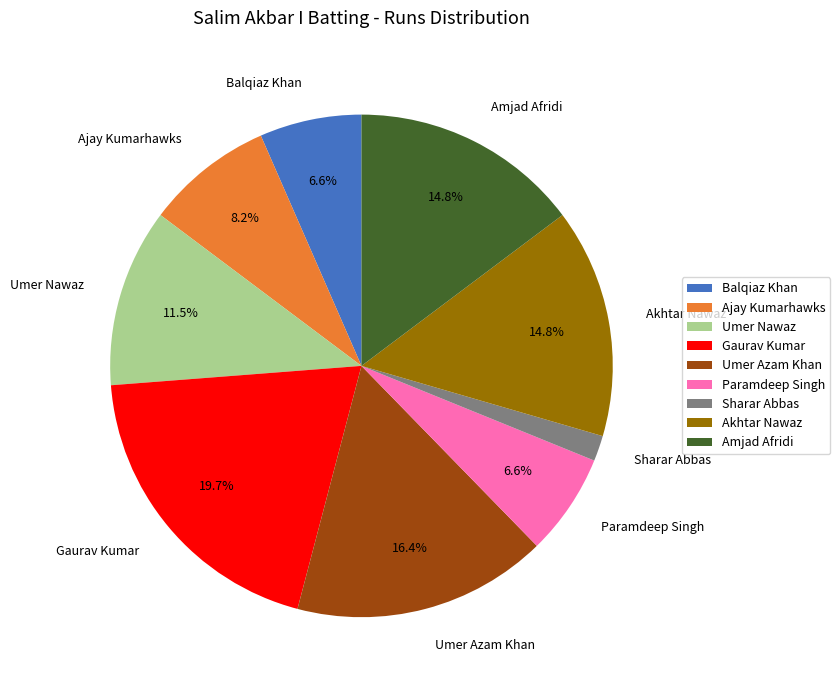

Is the sum of Akhtar Nawaz and Gaurav Kumar greater than half?

No